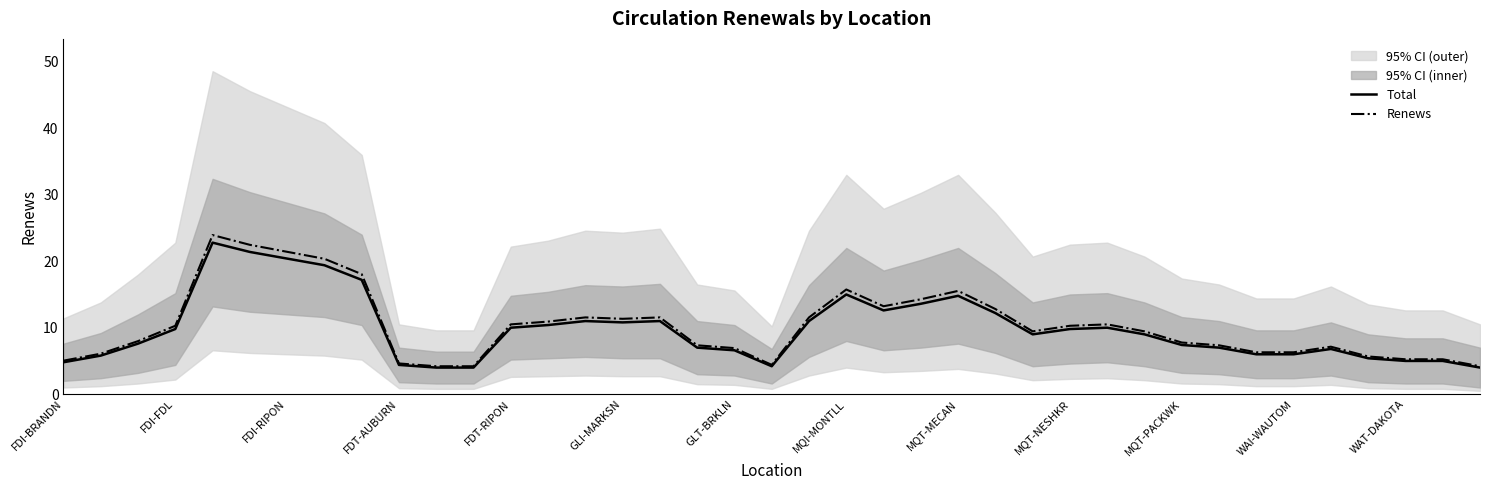

What value does the Renews series have at FDI-FDL?

10.3